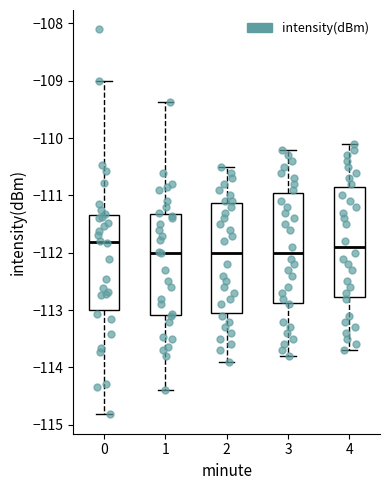

Reading left to right, read every box against the y-axis: the position of its median line, the range the box covers, and the ends of its whiskers. The values are not printed on the chart, so give them approximately, as read against the axis.

0: median -111.8, box -113.0 to -111.3, whiskers -114.8 to -109.0
1: median -112.0, box -113.1 to -111.3, whiskers -114.4 to -109.4
2: median -112.0, box -113.0 to -111.1, whiskers -113.9 to -110.5
3: median -112.0, box -112.9 to -110.9, whiskers -113.8 to -110.2
4: median -111.9, box -112.8 to -110.8, whiskers -113.7 to -110.1